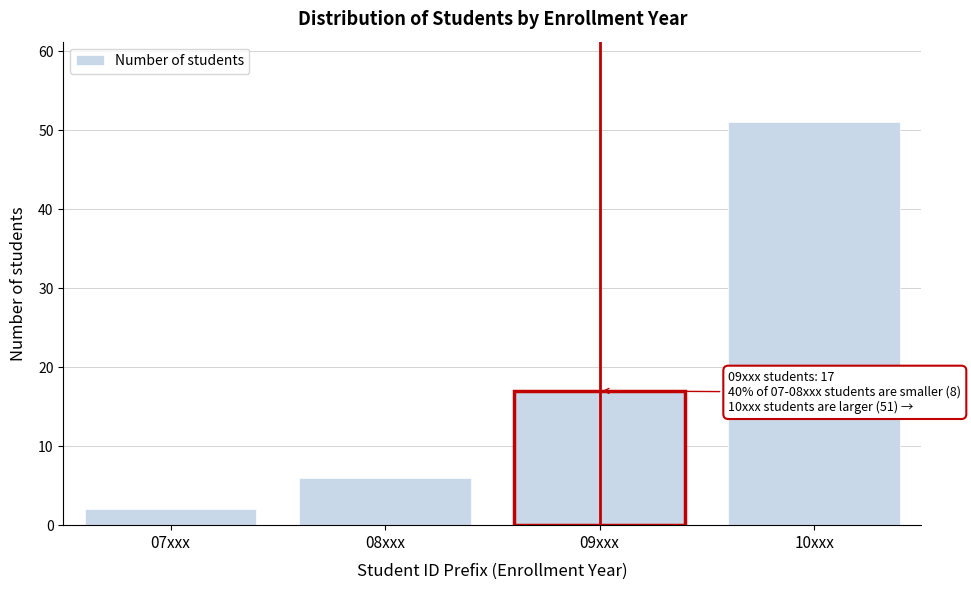

Reading left to right, list all the values displayed in this chart.

2	6	17	51